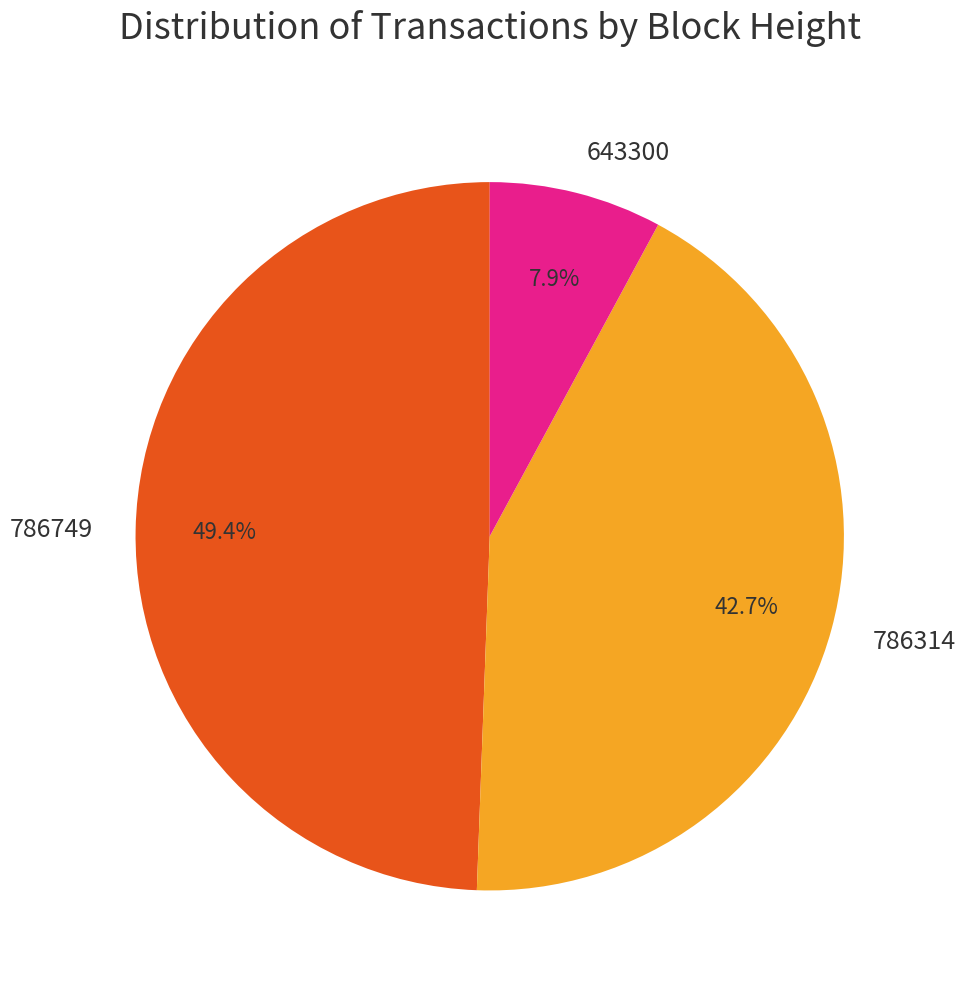

What percentage is the 786749 slice, to the nearest percent?

49%